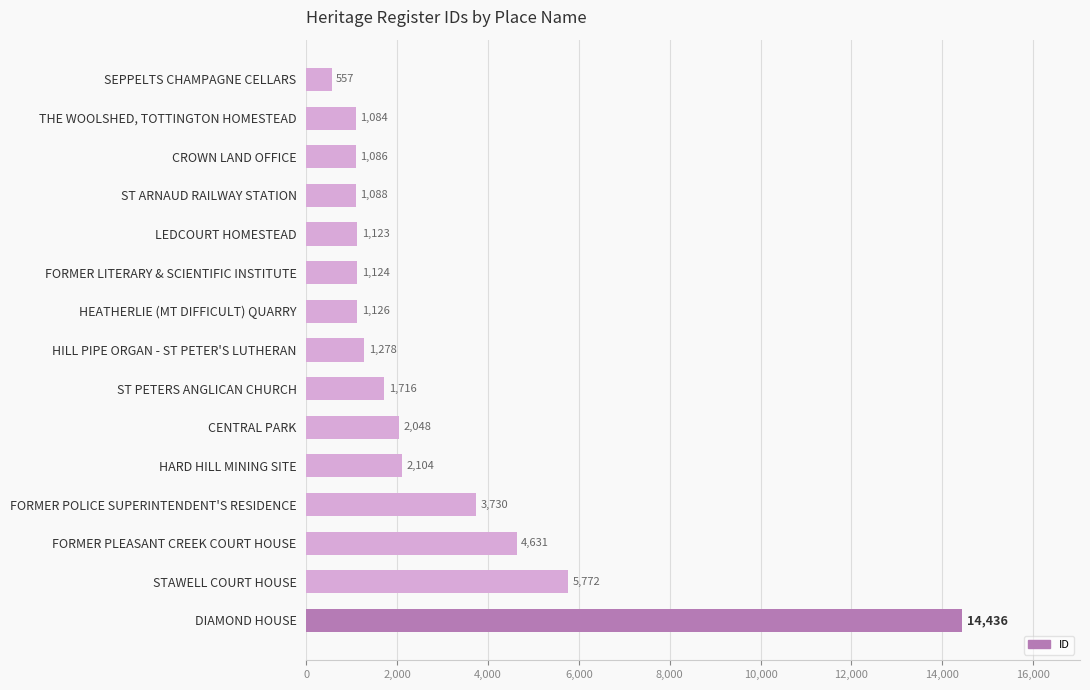

The chart shows a value of 4631 at FORMER PLEASANT CREEK COURT HOUSE. True or false?

True